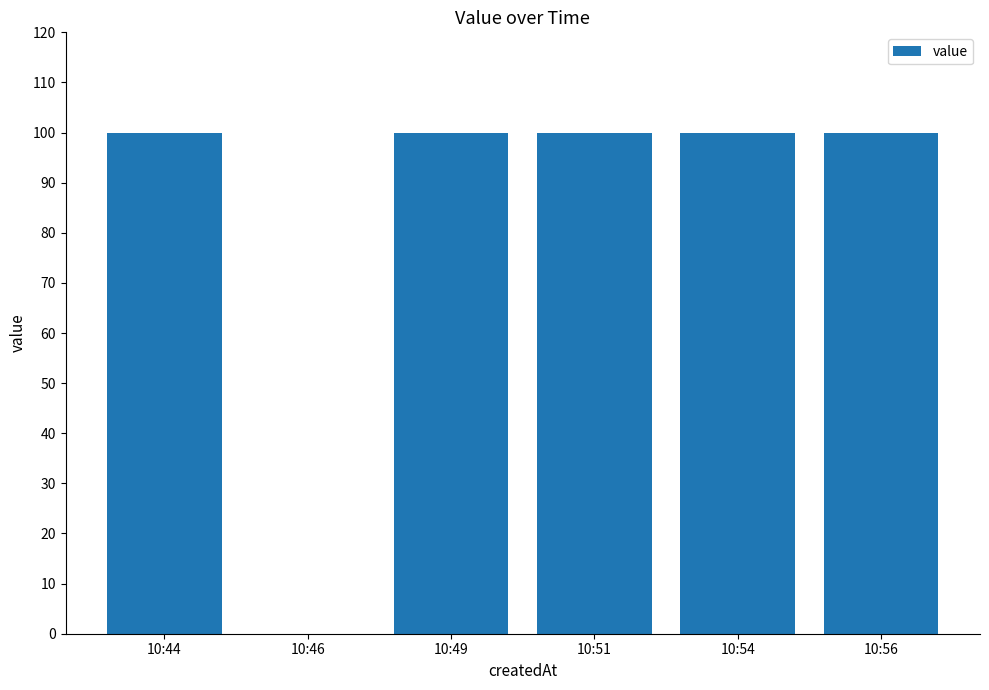

True or false: the data shows 30 at 10:54.

False